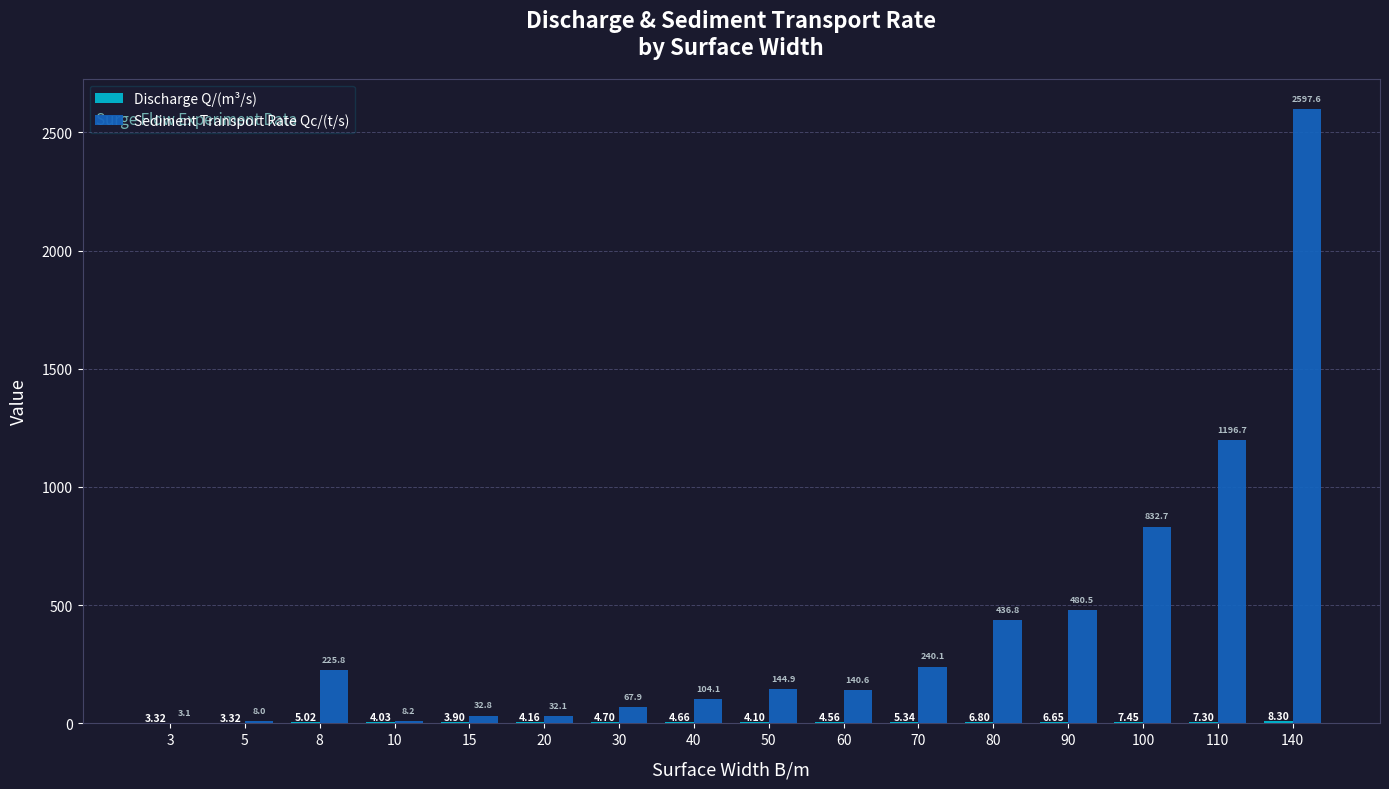

The Sediment Transport Rate Qc/(t/s) series shows 300.6 at 90. True or false?

False